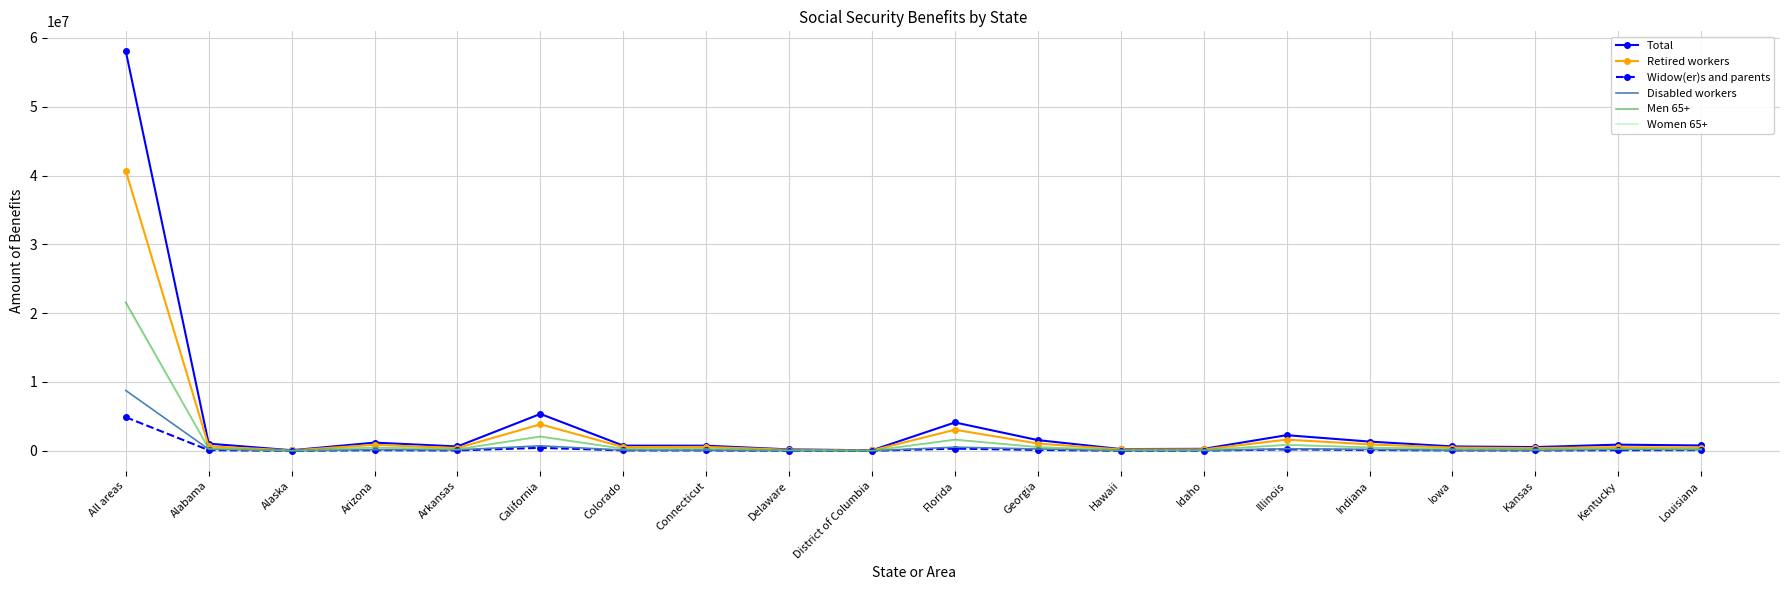

What position from the left is Idaho?

14